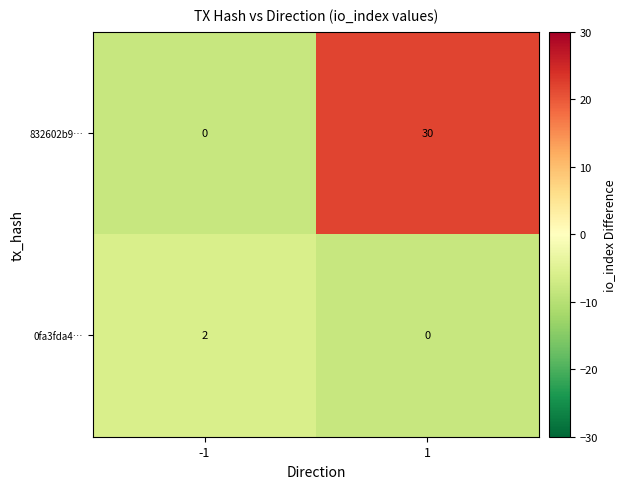

Reading left to right, what are all the values shown in this chart?

832602b9…: -1=0	1=30
0fa3fda4…: -1=2	1=0